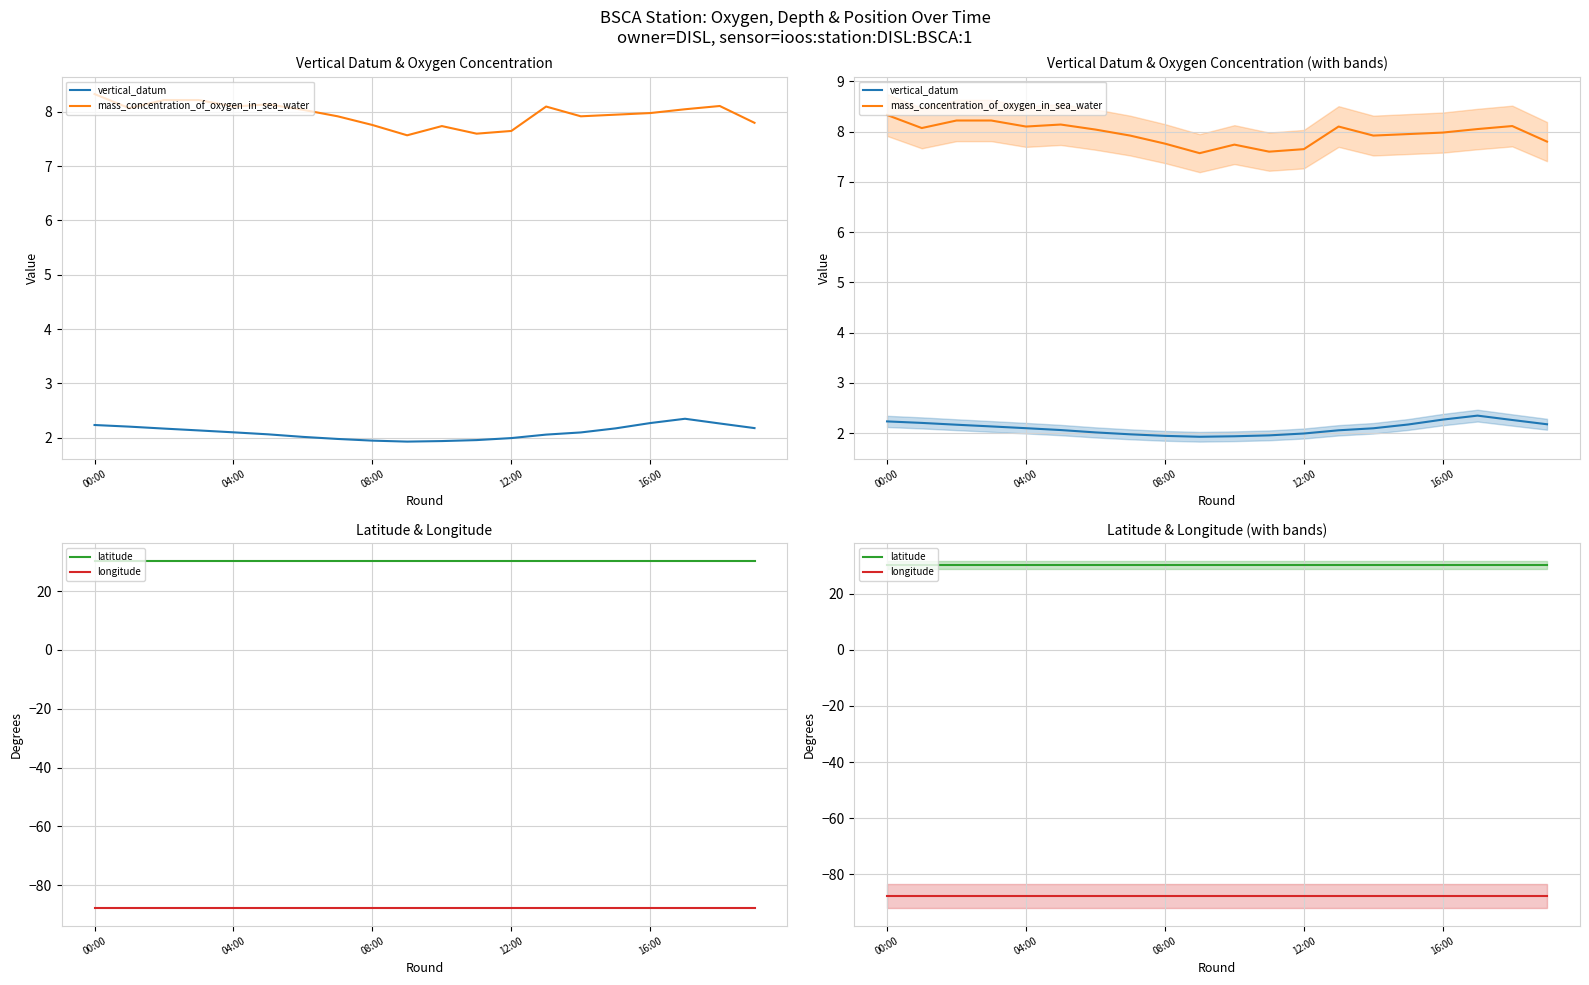

At which label is longitude closest to -87?

00:00